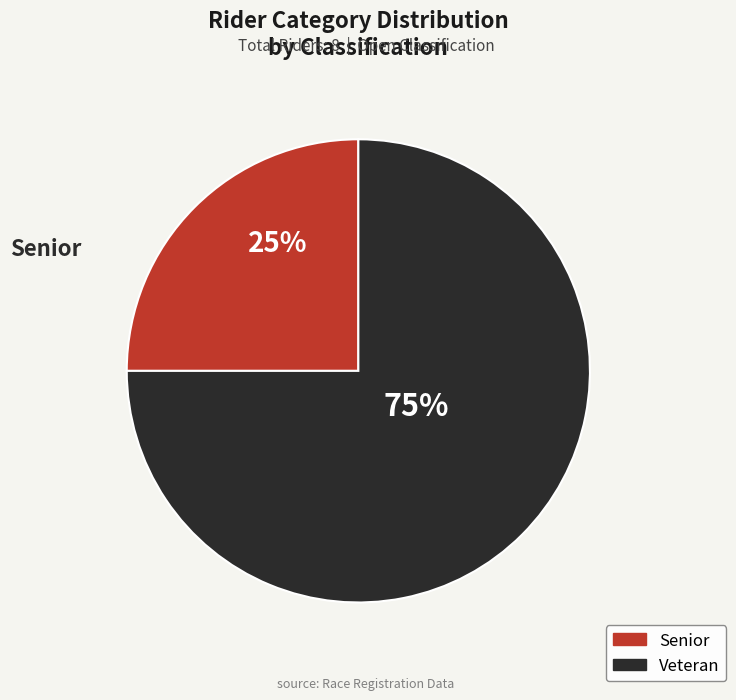

What percentage is the Veteran slice, to the nearest percent?

75%